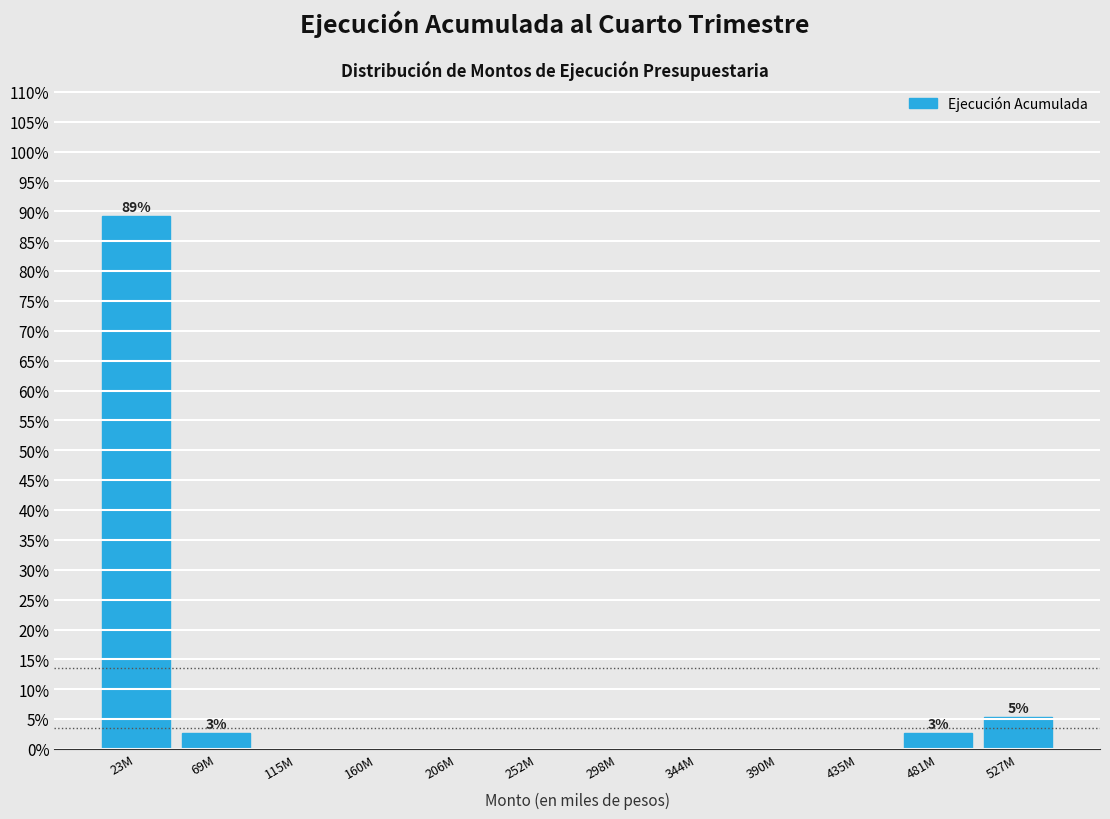

Reading right to left, transcribe all the data shown in this chart.

527M=5.4	481M=2.7	435M=0.0	390M=0.0	344M=0.0	298M=0.0	252M=0.0	206M=0.0	160M=0.0	115M=0.0	69M=2.7	23M=89.2